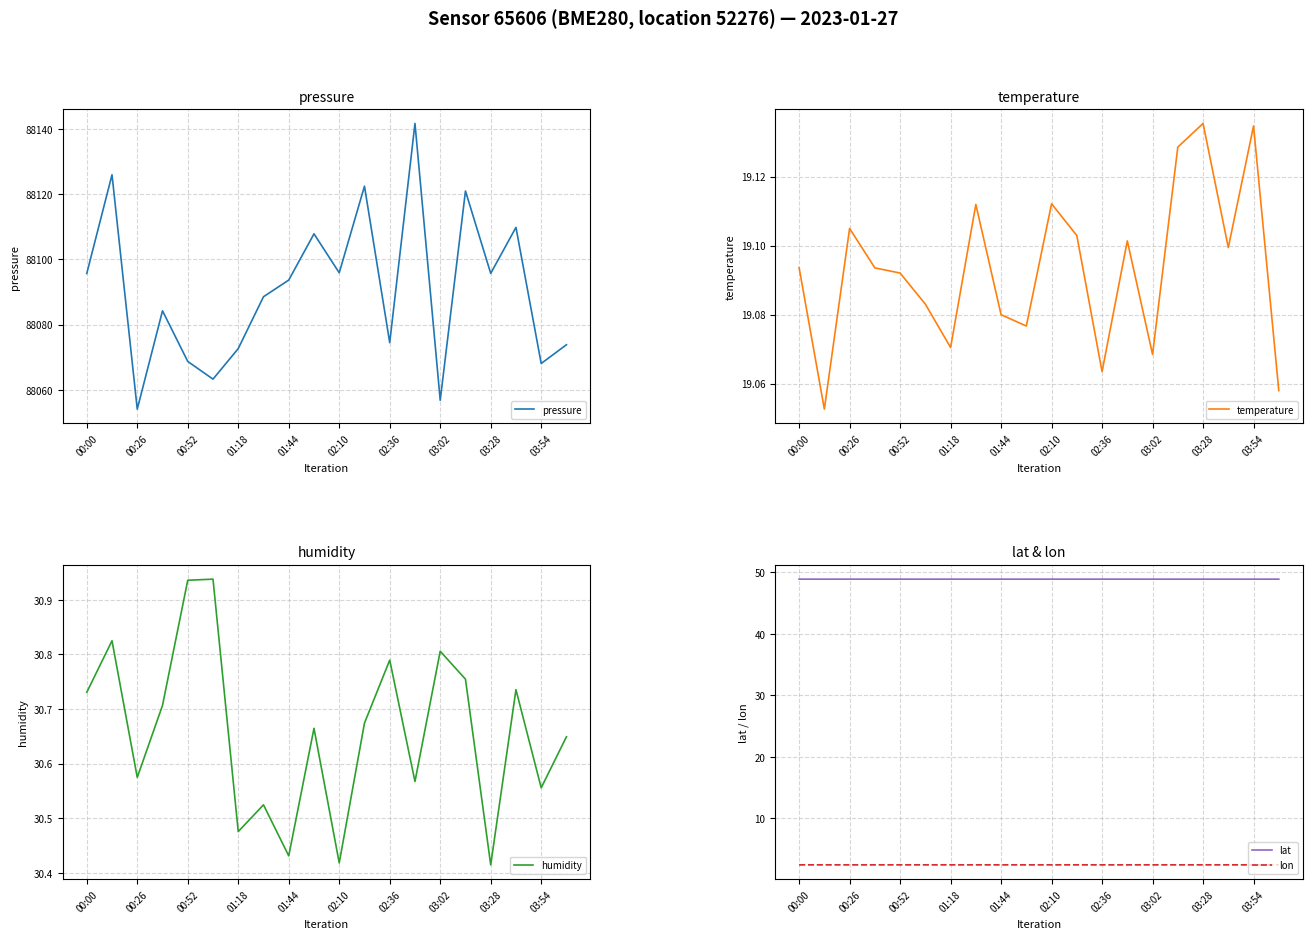

At which category is the sum across all series the highest?

13